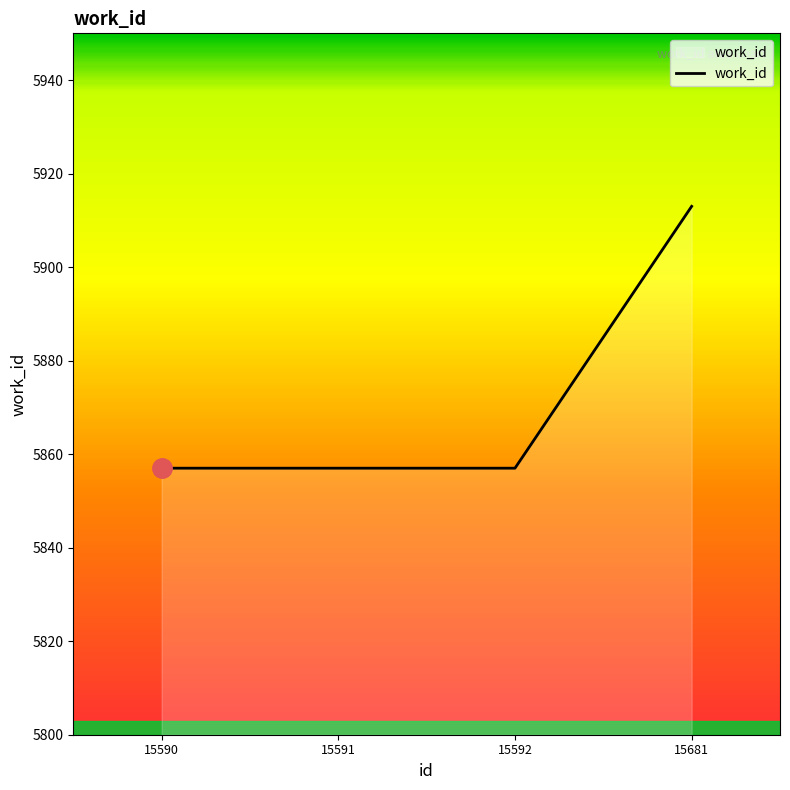

The chart shows a value of 3025 at 15681. True or false?

False